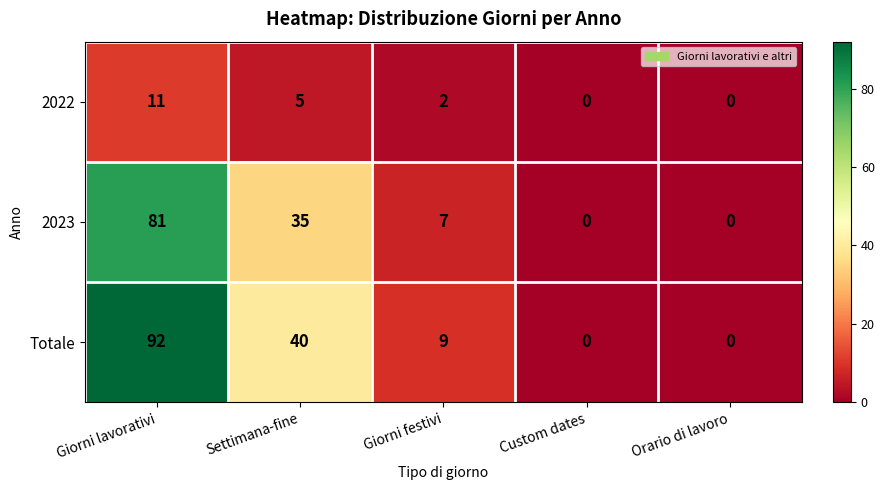

How many categories are shown in the chart?

5